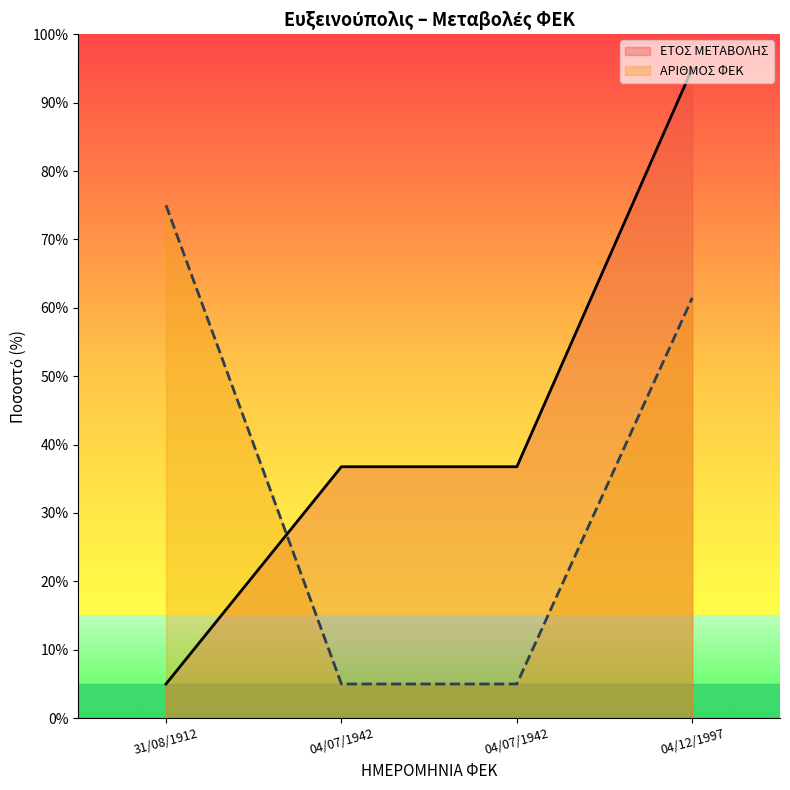

How many values in the ΑΡΙΘΜΟΣ ΦΕΚ series exceed 61?

2